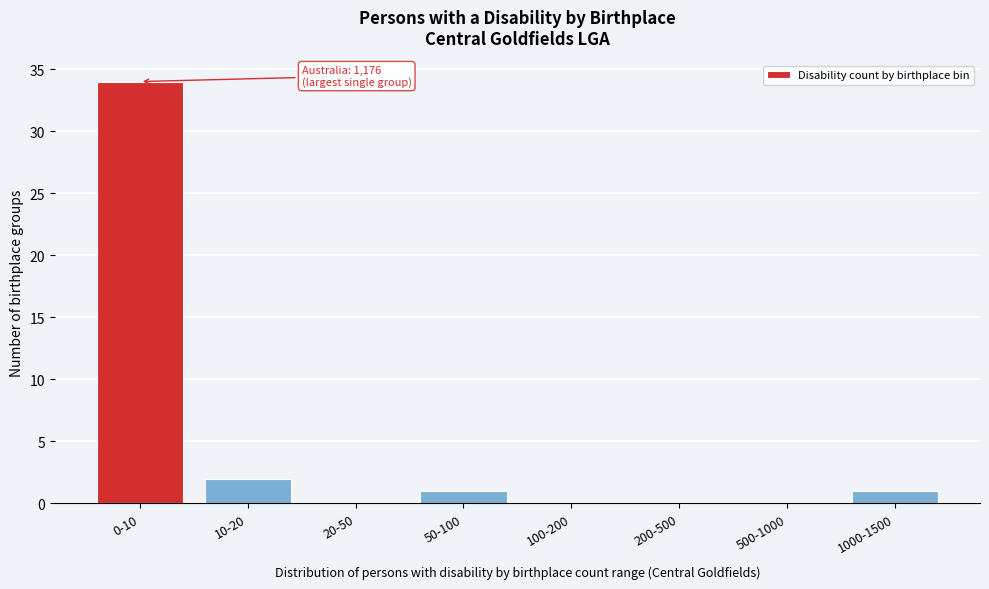

Reading left to right, list all the values displayed in this chart.

0-10=34	10-20=2	20-50=0	50-100=1	100-200=0	200-500=0	500-1000=0	1000-1500=1